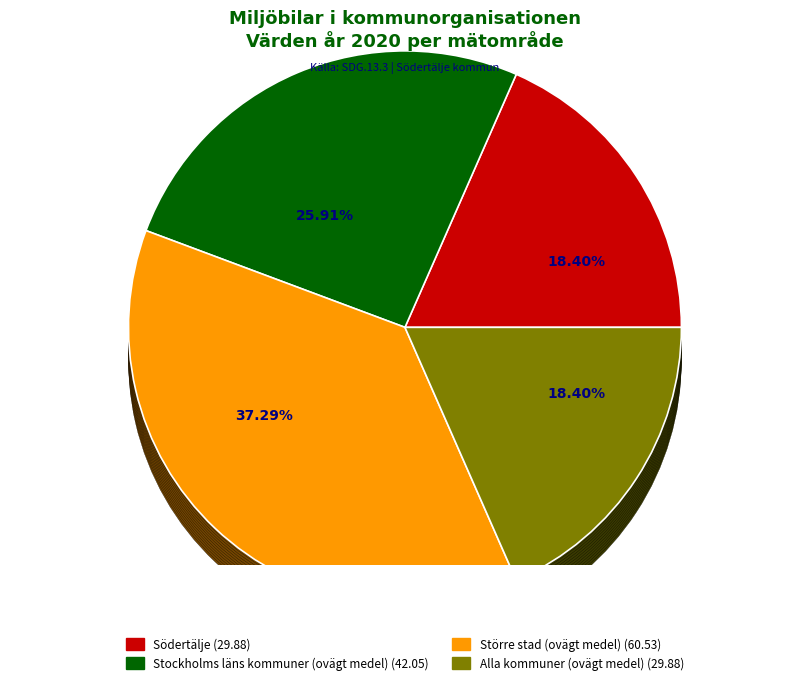

What is the ratio of the value at Större stad (ovägt medel) to the value at Alla kommuner (ovägt medel)?

2.0